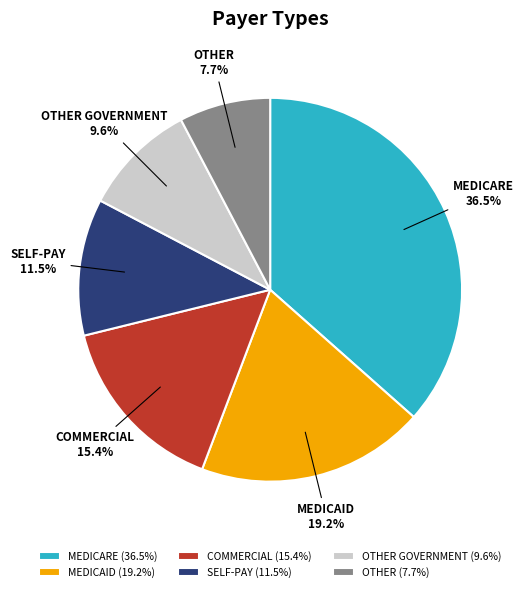

Which has a higher value, COMMERCIAL or OTHER?

COMMERCIAL